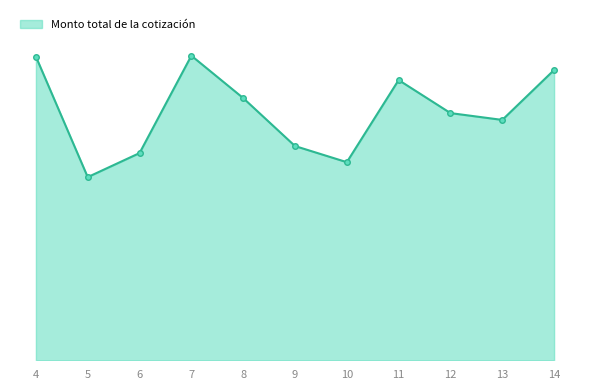

At which category does the chart reach its minimum across all series?

5